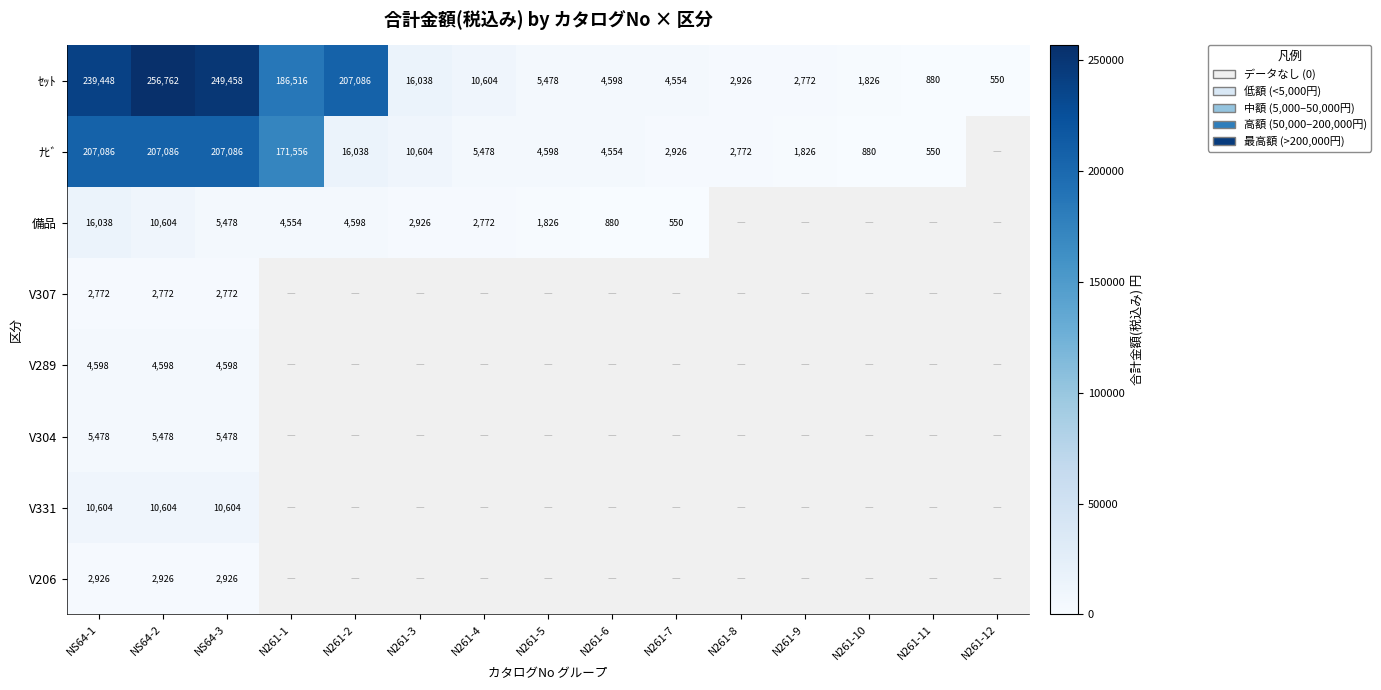

The value of V289 at NS64-3 is 4598. True or false?

True